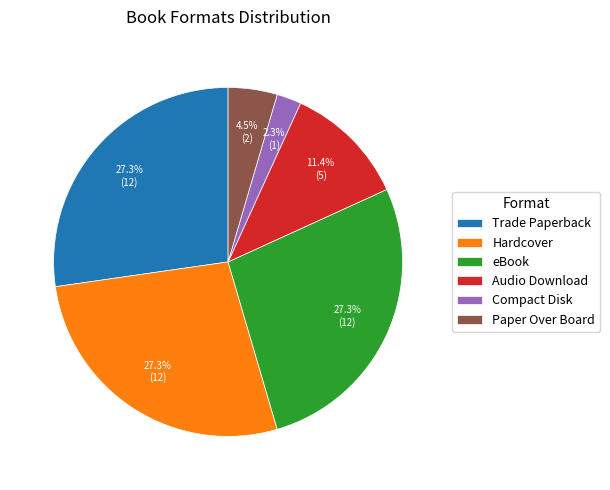

Which has a higher value, Paper Over Board or Trade Paperback?

Trade Paperback